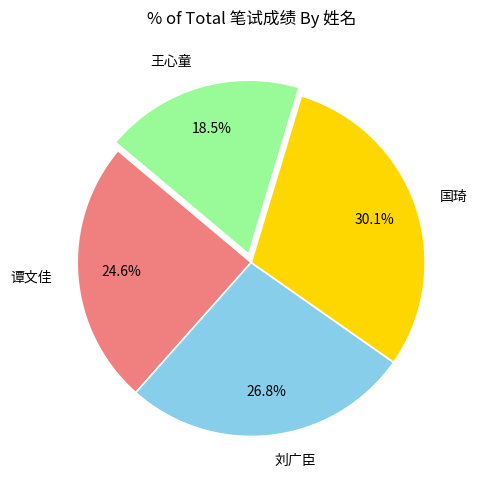

True or false: 刘广臣 accounts for 34% of the total.

False